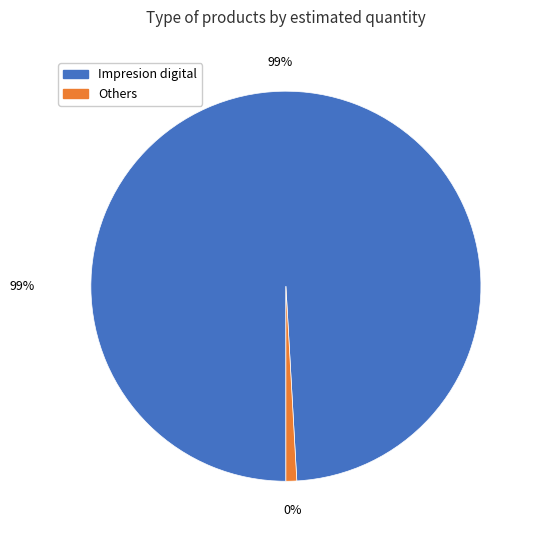

Do Impresion textil and Impresion tipografica together represent more than half of the pie?

No